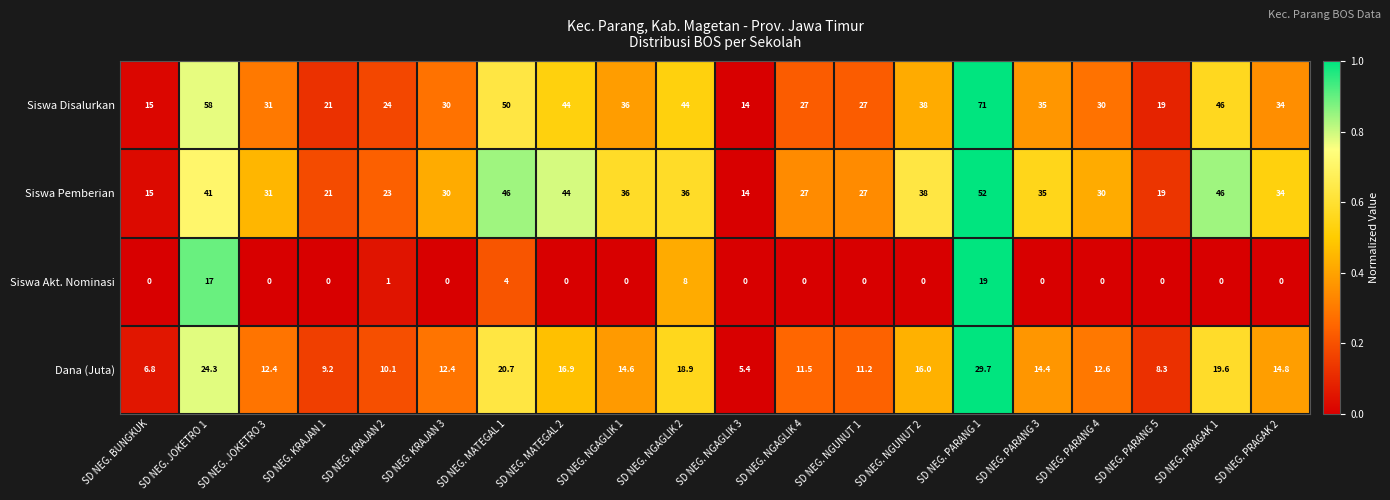

True or false: Siswa Pemberian has a value of 21.0 at SD NEG. KRAJAN 1.

True